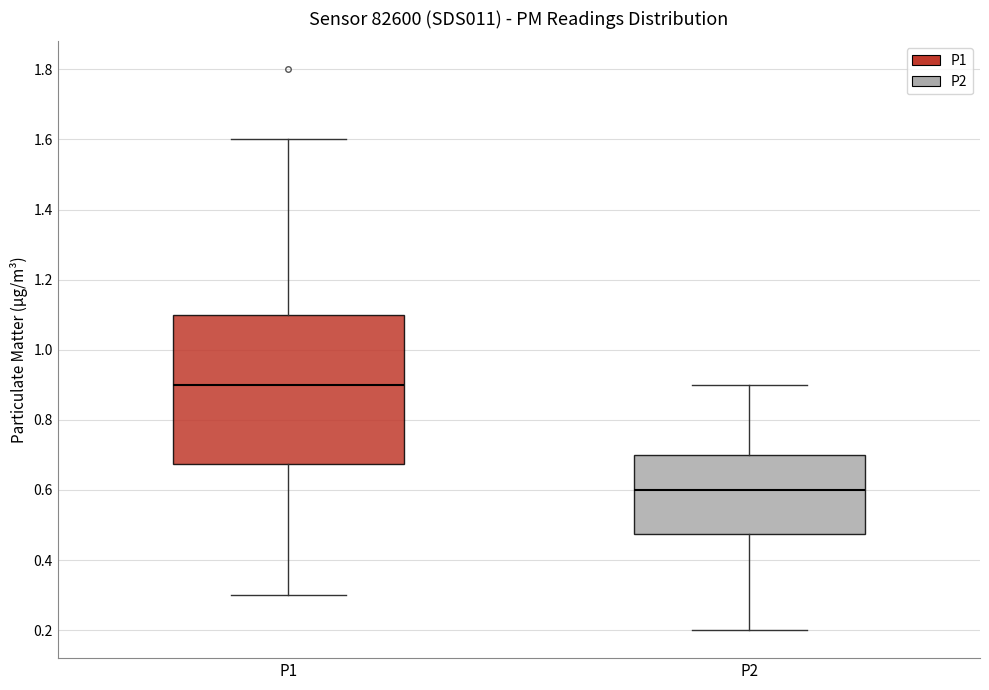

Reading left to right, read every box against the y-axis: the position of its median line, the range the box covers, and the ends of its whiskers. The values are not printed on the chart, so give them approximately, as read against the axis.

P1: median 0.90, box 0.68 to 1.10, whiskers 0.30 to 1.60
P2: median 0.60, box 0.48 to 0.70, whiskers 0.20 to 0.90